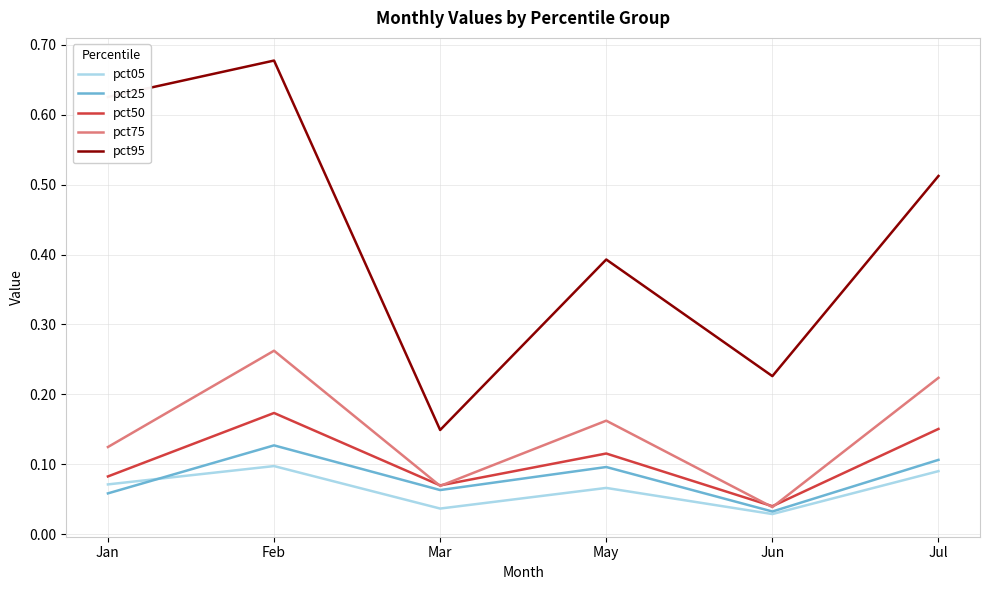

At which label is pct50 closest to 0?

Jun